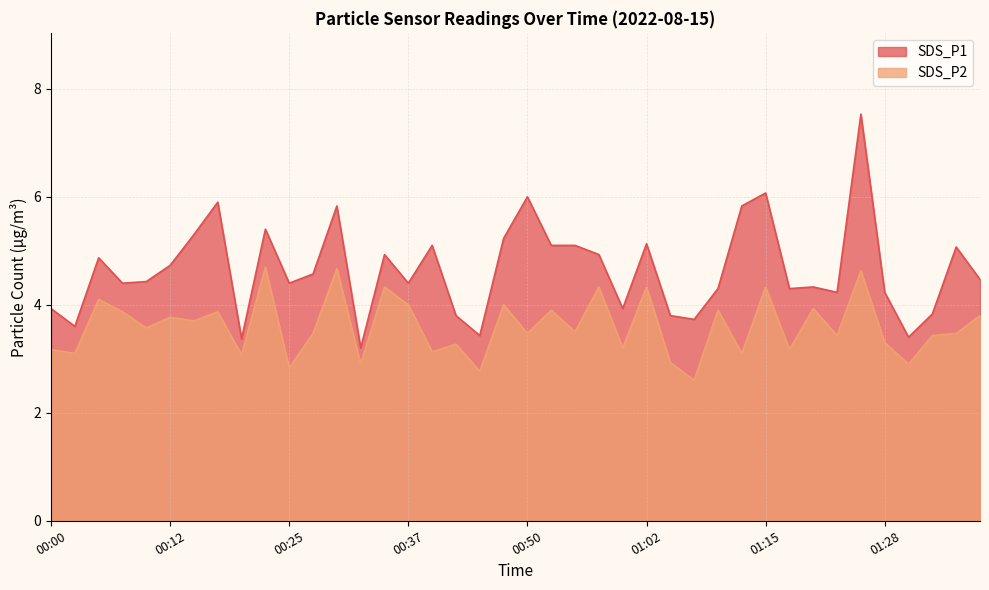

What are all the series names shown in the legend?

SDS_P1, SDS_P2